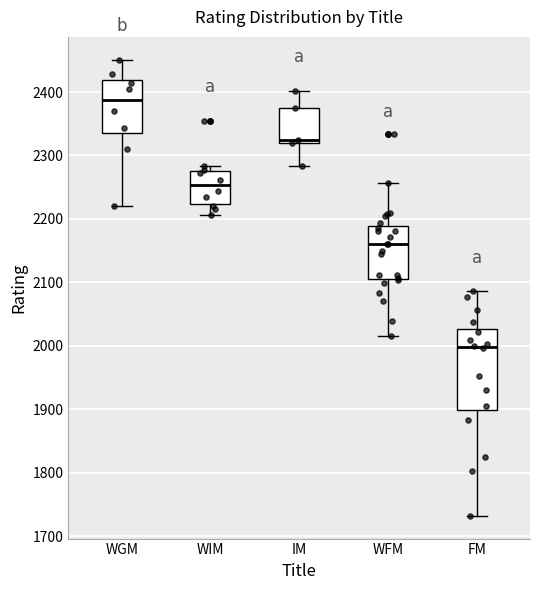

Reading left to right, read every box against the y-axis: the position of its median line, the range the box covers, and the ends of its whiskers. The values are not printed on the chart, so give them approximately, as read against the axis.

WGM: median 2390, box 2340 to 2420, whiskers 2220 to 2450
WIM: median 2250, box 2220 to 2280, whiskers 2210 to 2280 (just above the box's upper edge)
IM: median 2320 (just above the box's lower edge), box 2320 to 2380, whiskers 2280 to 2400
WFM: median 2160, box 2110 to 2190, whiskers 2020 to 2260
FM: median 2000, box 1900 to 2030, whiskers 1730 to 2090